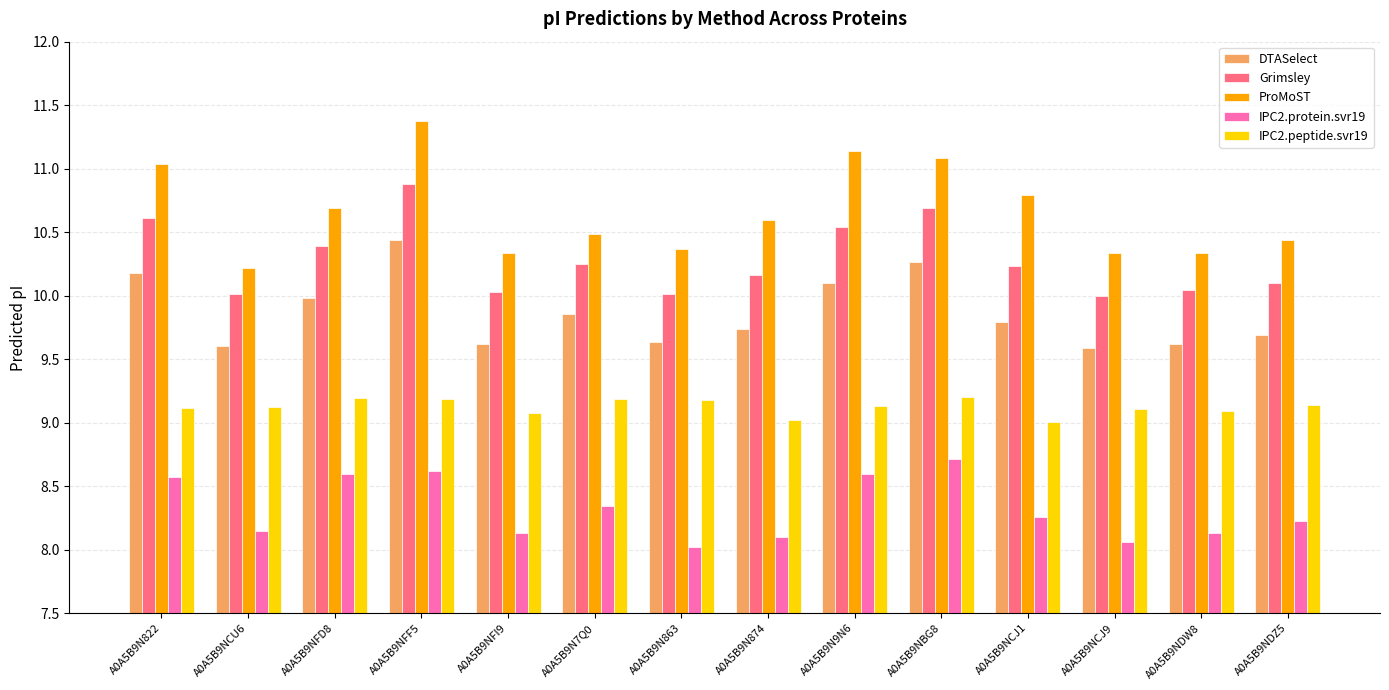

True or false: IPC2.protein.svr19 has a value of 8.1 at A0A5B9NCJ9.

True